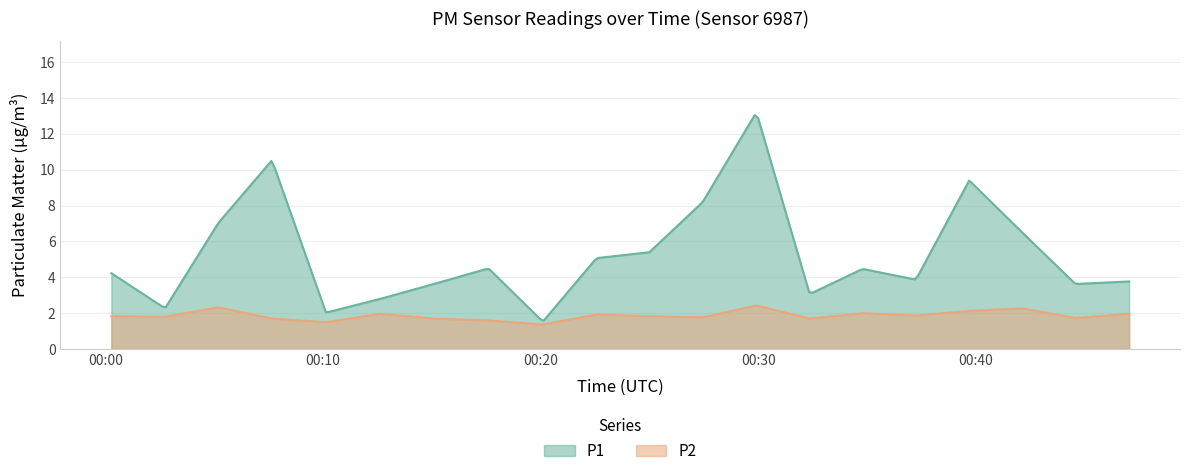

Count the number of categories in the chart.

300